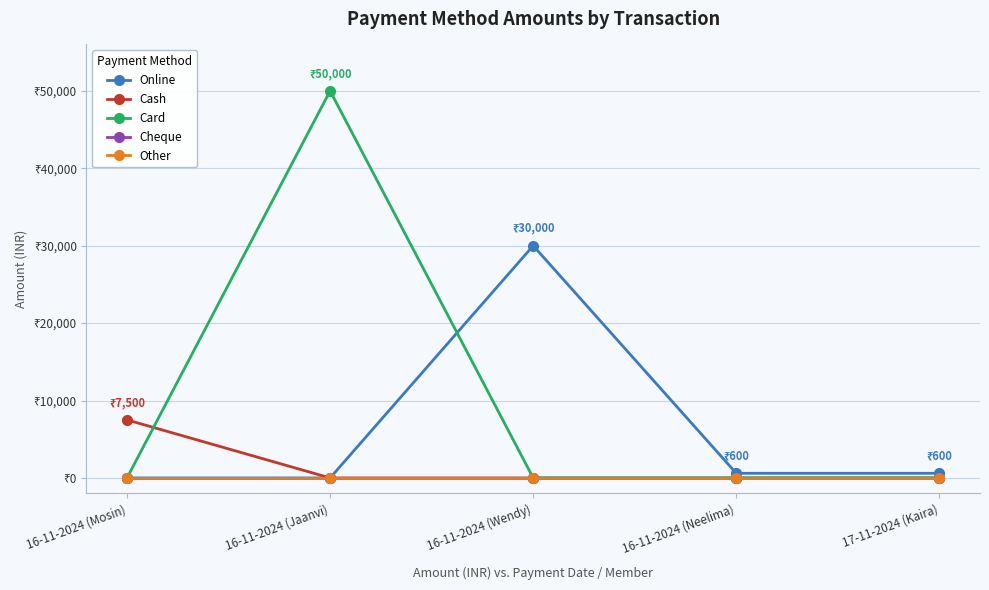

At which label is Other closest to 0?

16-11-2024 (Mosin)